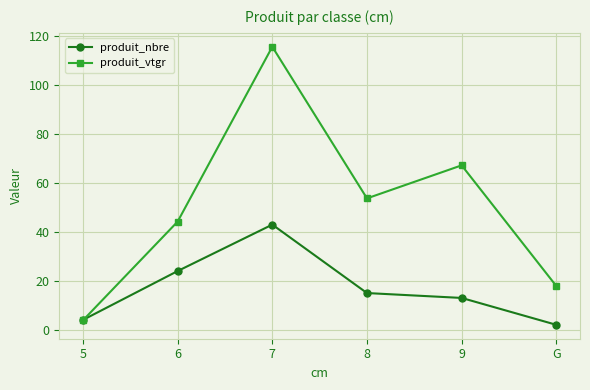

Reading left to right, extract all data points from this chart.

produit_nbre: 4.0	24.0	43.0	15.0	13.0	2.0
produit_vtgr: 3.8	44.2	115.8	53.7	67.3	17.9